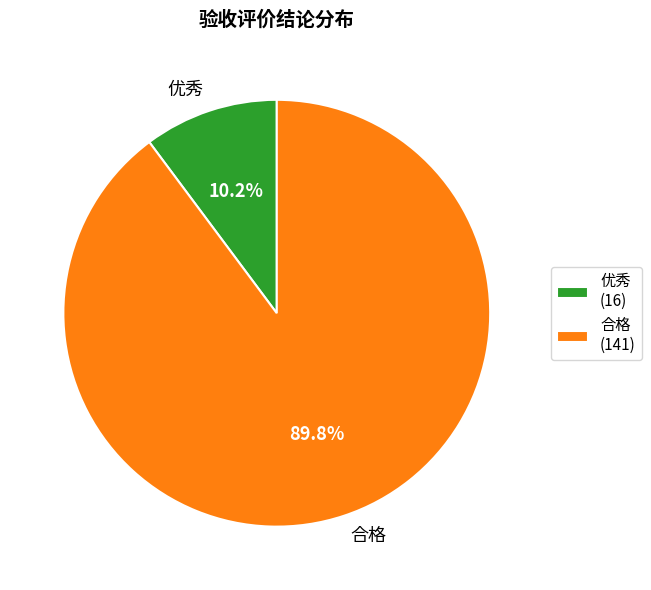

Count the number of slices in the pie.

2